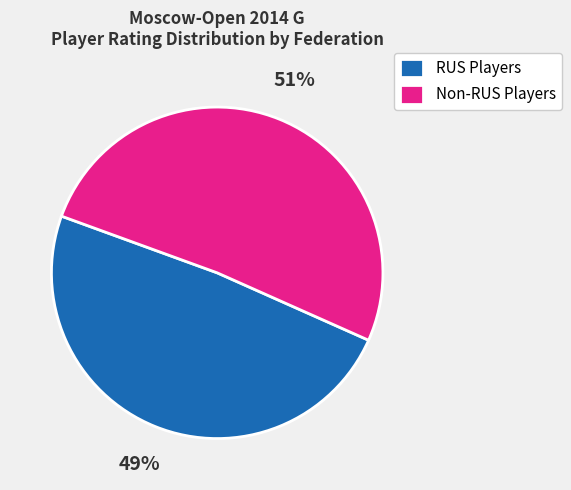

Which slice represents more than half of the pie?

Non-RUS Players